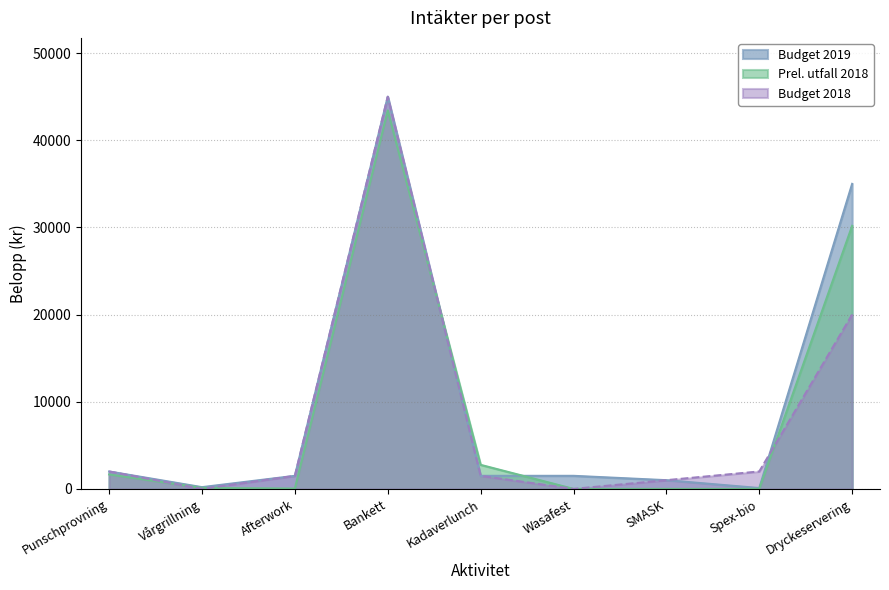

Reading left to right, what are all the values shown in this chart?

Budget 2019: Punschprovning=2000	Vårgrillning=200	Afterwork=1500	Bankett=45000	Kadaverlunch=1500	Wasafest=1500	SMASK=1000	Spex-bio=100	Dryckeservering=35000
Prel. utfall 2018: Punschprovning=1660	Vårgrillning=120	Afterwork=40	Bankett=43430	Kadaverlunch=2760	Wasafest=0	SMASK=0	Spex-bio=0	Dryckeservering=30180
Budget 2018: Punschprovning=2000	Vårgrillning=0	Afterwork=1500	Bankett=45000	Kadaverlunch=1500	Wasafest=0	SMASK=1000	Spex-bio=2000	Dryckeservering=20000